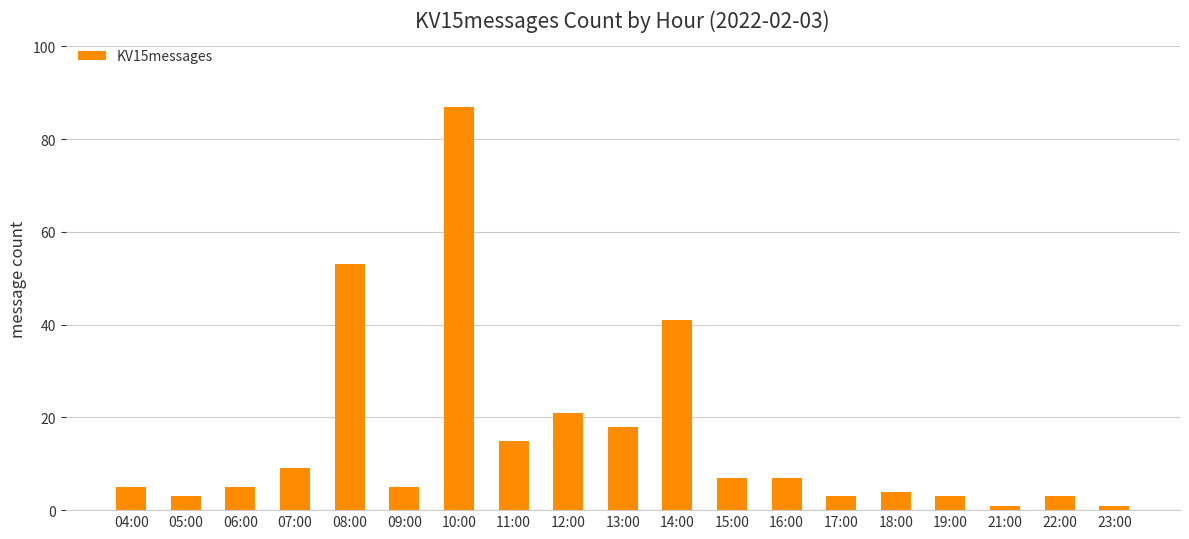

What is the label of the 9th bar from the right?

14:00